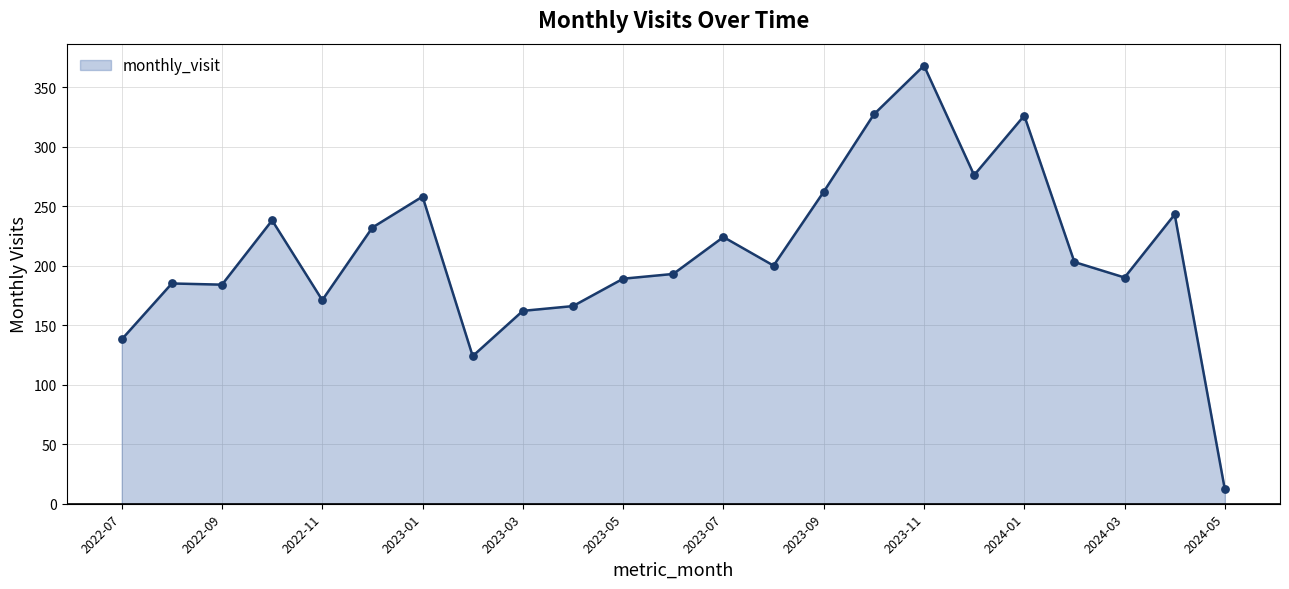

What is the smallest value displayed?

12